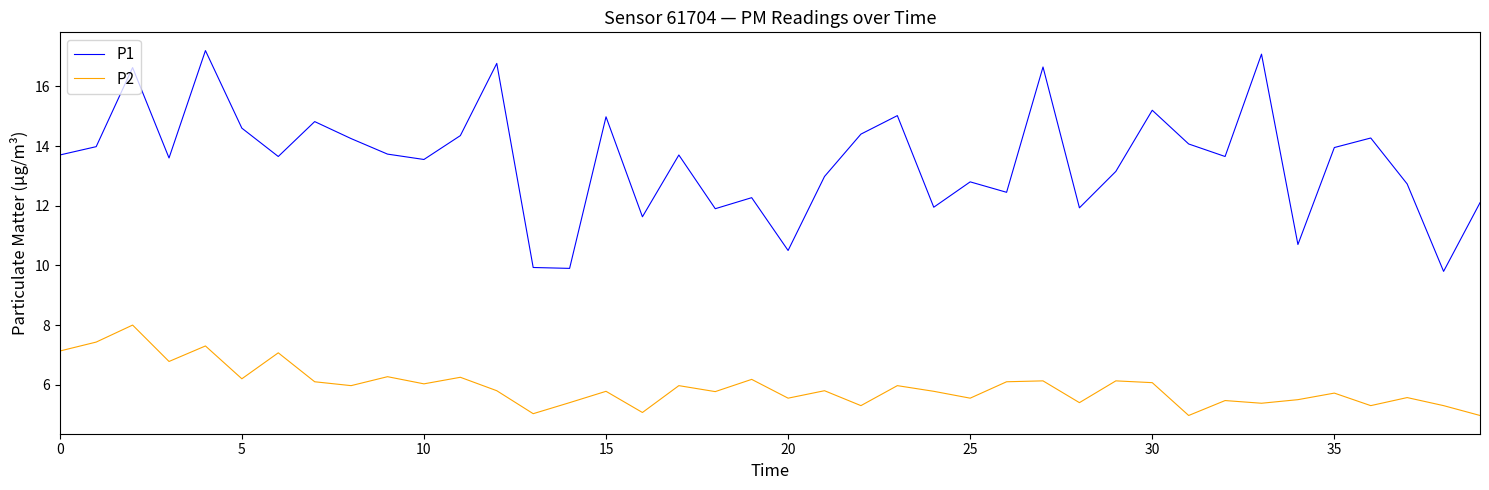

What is the difference between the maximum and minimum values in the P1 series?

7.4